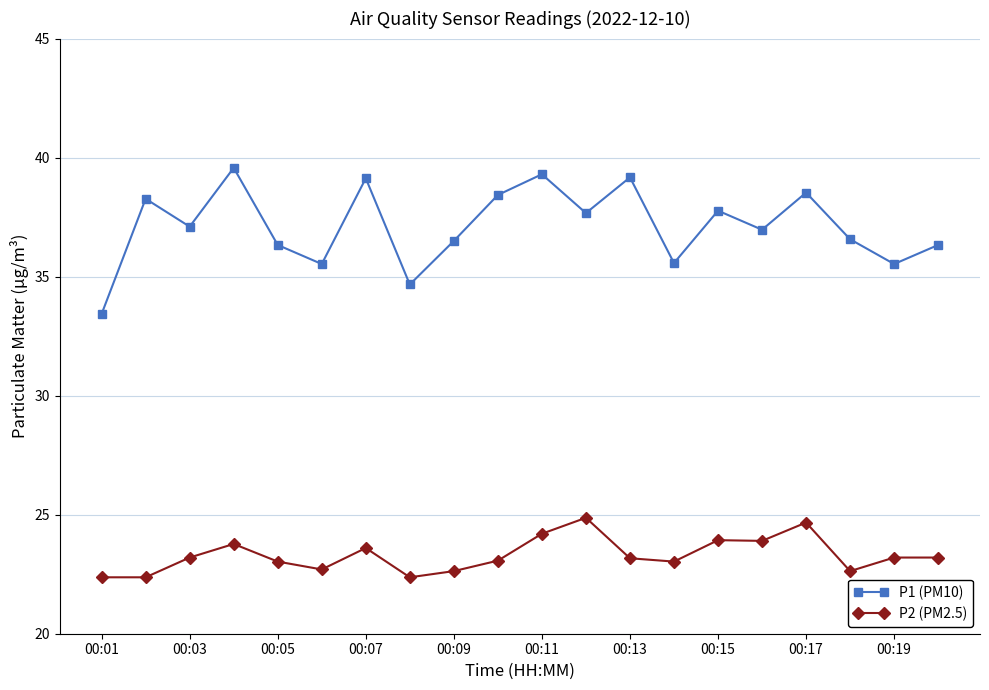

What is the average value of the P2 (PM2.5) series?

23.3